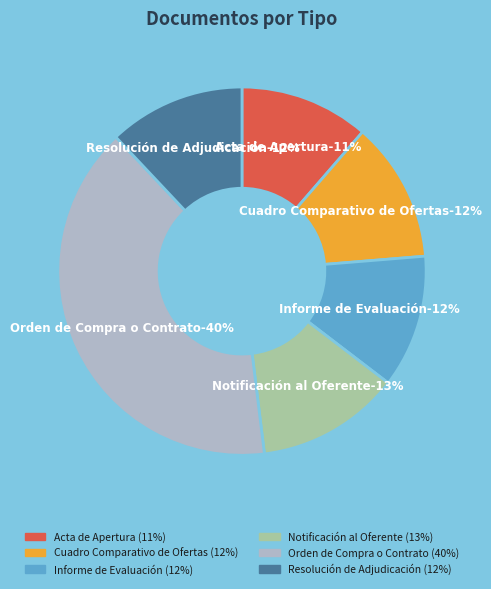

Between Acta de Apertura and Informe de Evaluación, which is larger?

Informe de Evaluación